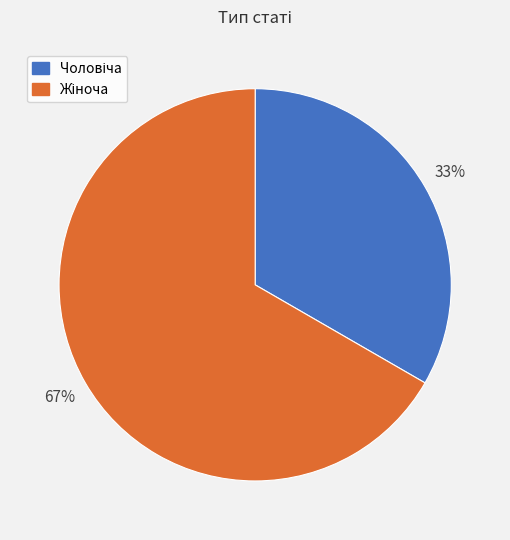

Is there any slice that represents more than half of the pie?

Yes